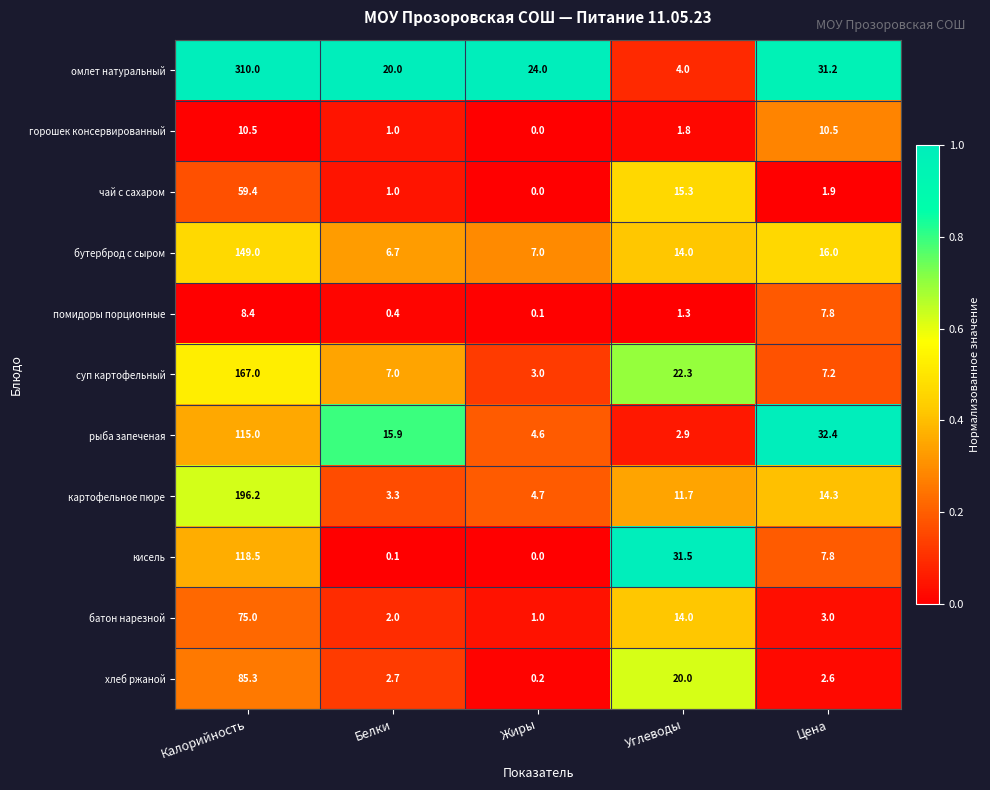

What is the highest value of the кисель series?

118.5